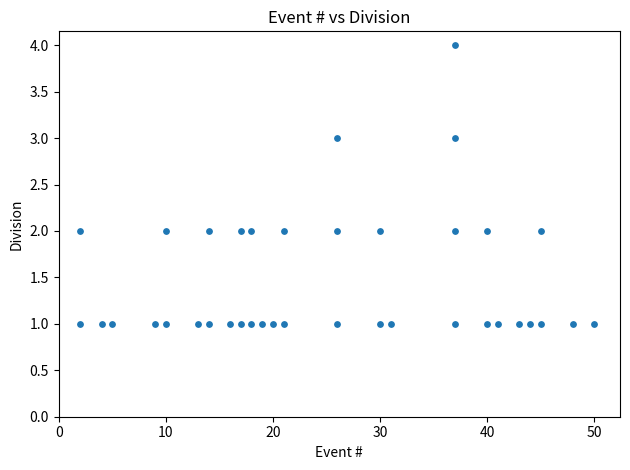

What is the range of Y values (max minus min)?

3